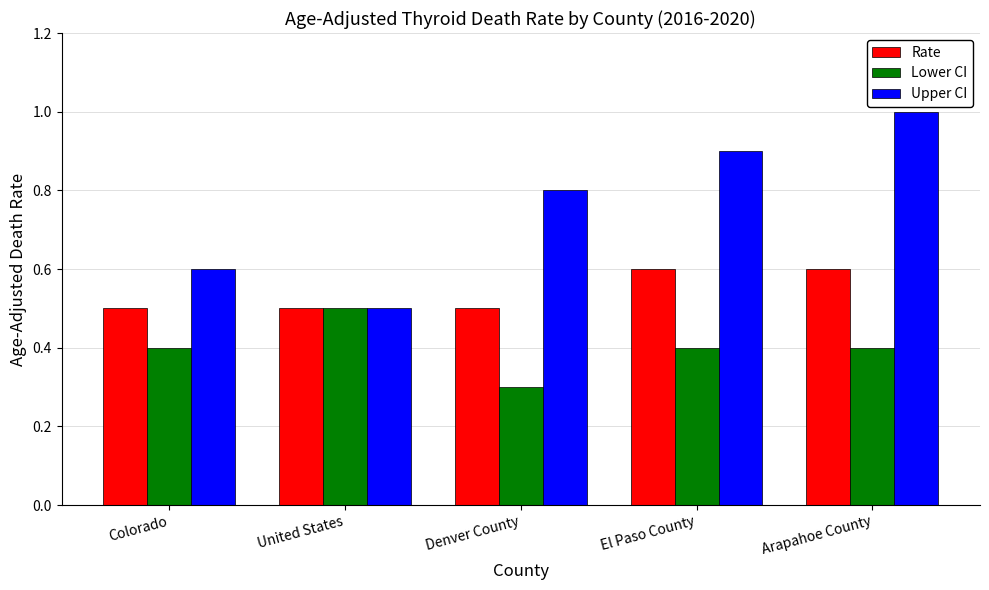

What is the label of the 2nd bar from the left?

United States